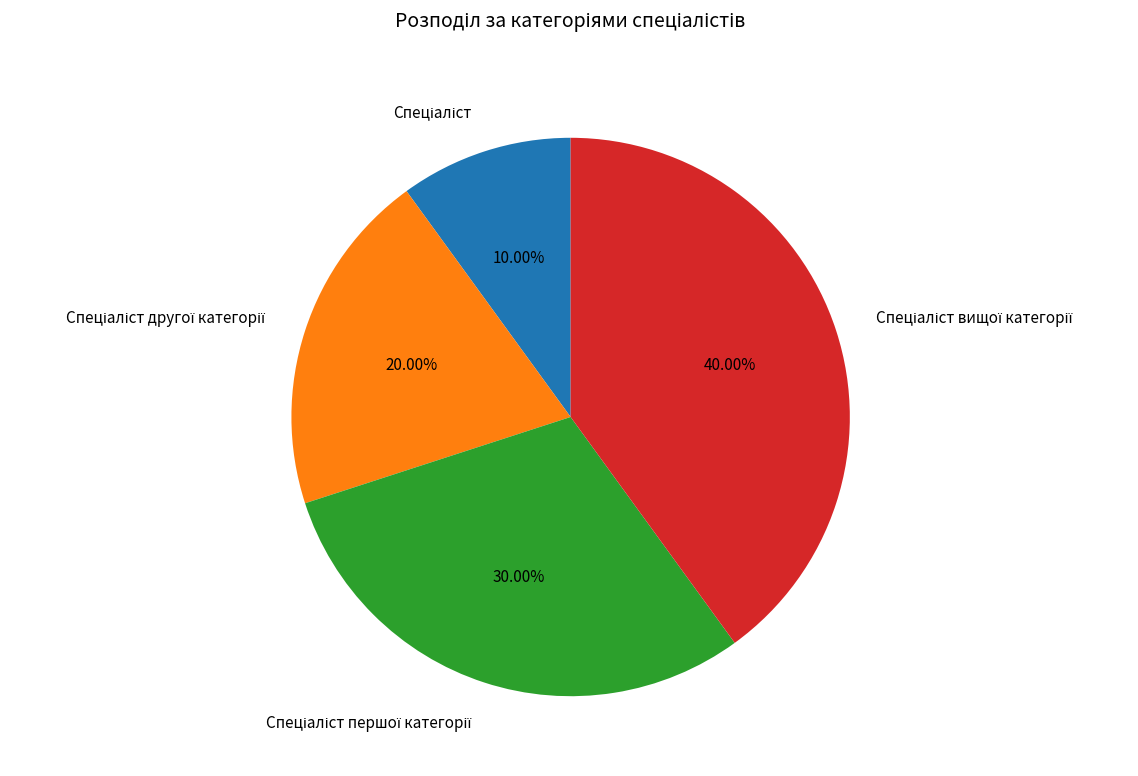

How many slices are in this pie chart?

4